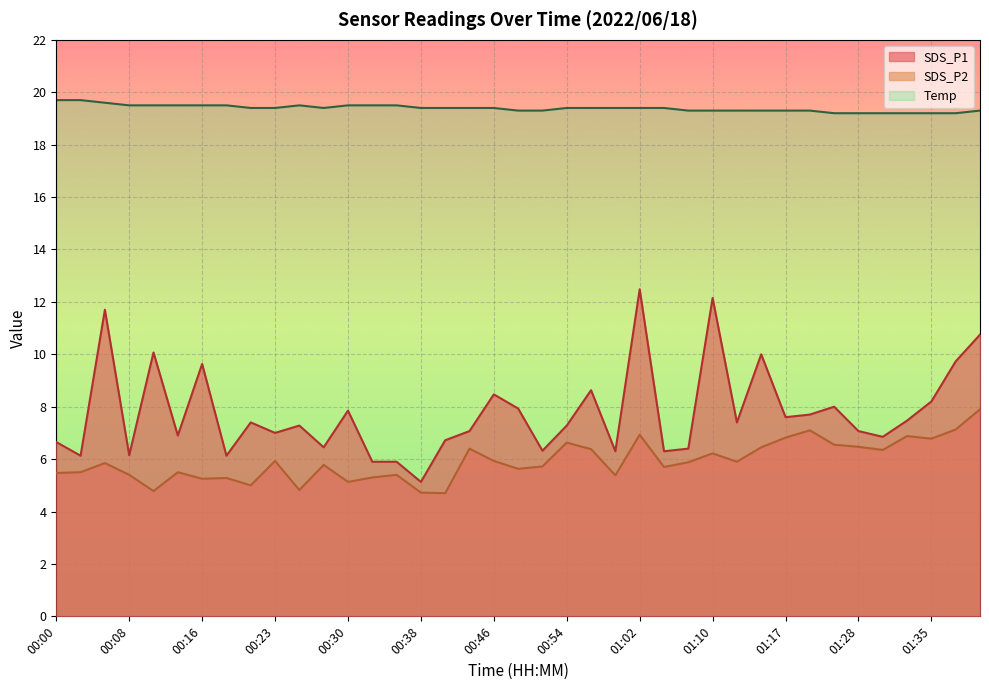

What are all the series names shown in the legend?

SDS_P1, SDS_P2, Temp